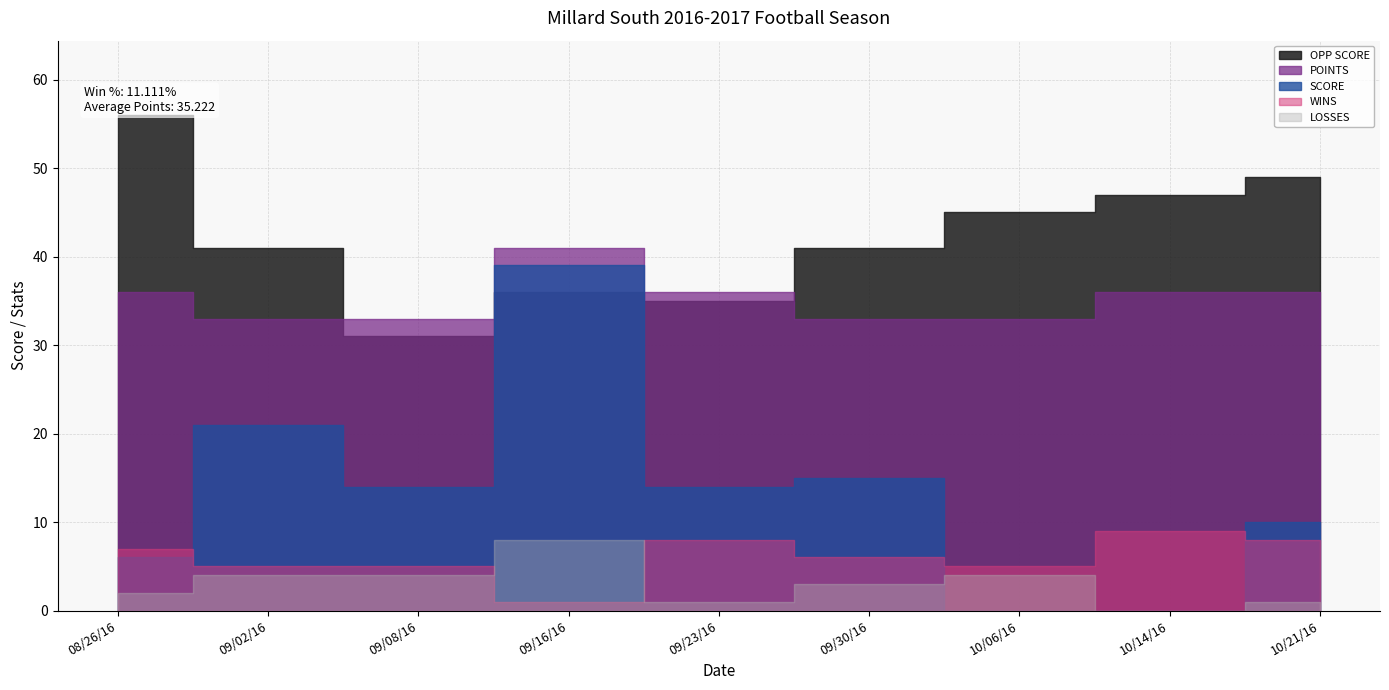

How many data points in POINTS are above 36?

1